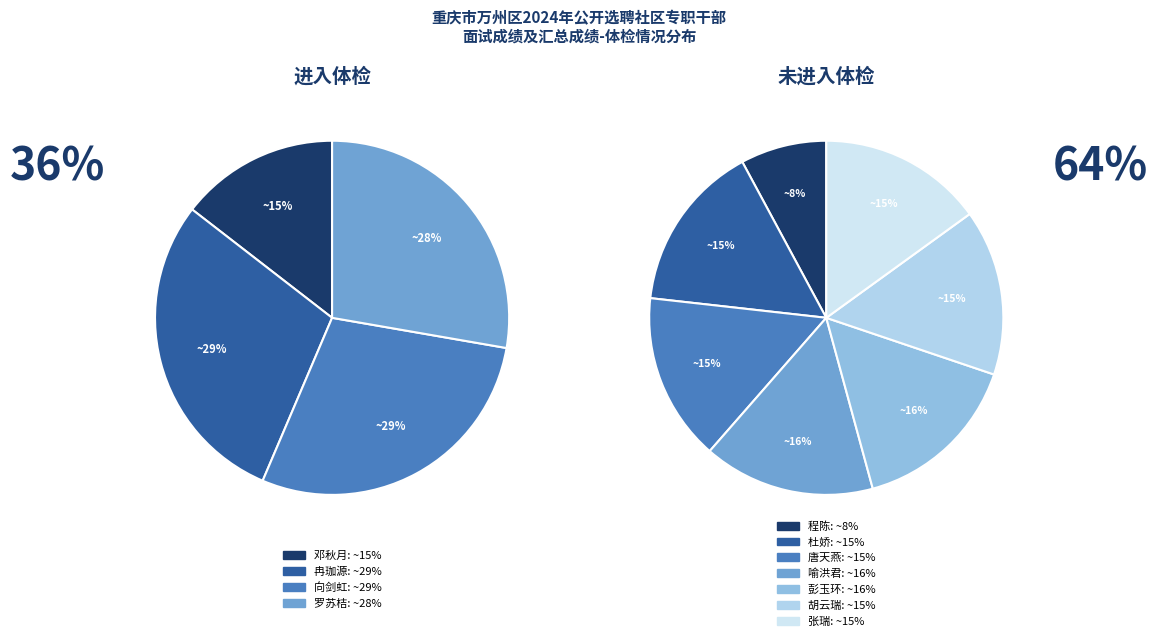

How many slices are in this pie chart?

11